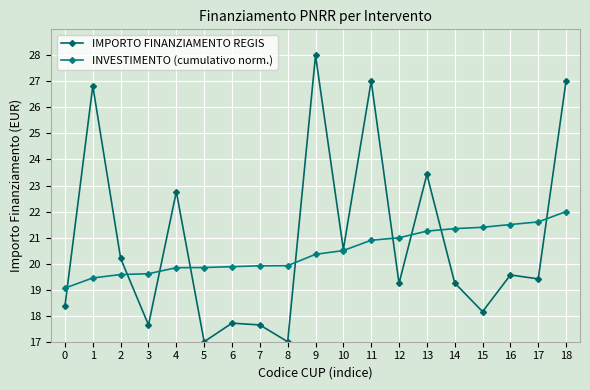

Reading left to right, list all the values displayed in this chart.

IMPORTO FINANZIAMENTO REGIS: 0=18.4	1=26.8	2=20.2	3=17.6	4=22.8	5=17.0	6=17.7	7=17.6	8=17.0	9=28.0	10=20.5	11=27.0	12=19.2	13=23.4	14=19.3	15=18.2	16=19.6	17=19.4	18=27.0
INVESTIMENTO (cumulativo norm.): 0=19.1	1=19.4	2=19.6	3=19.6	4=19.8	5=19.8	6=19.9	7=19.9	8=19.9	9=20.4	10=20.5	11=20.9	12=21.0	13=21.2	14=21.3	15=21.4	16=21.5	17=21.6	18=22.0